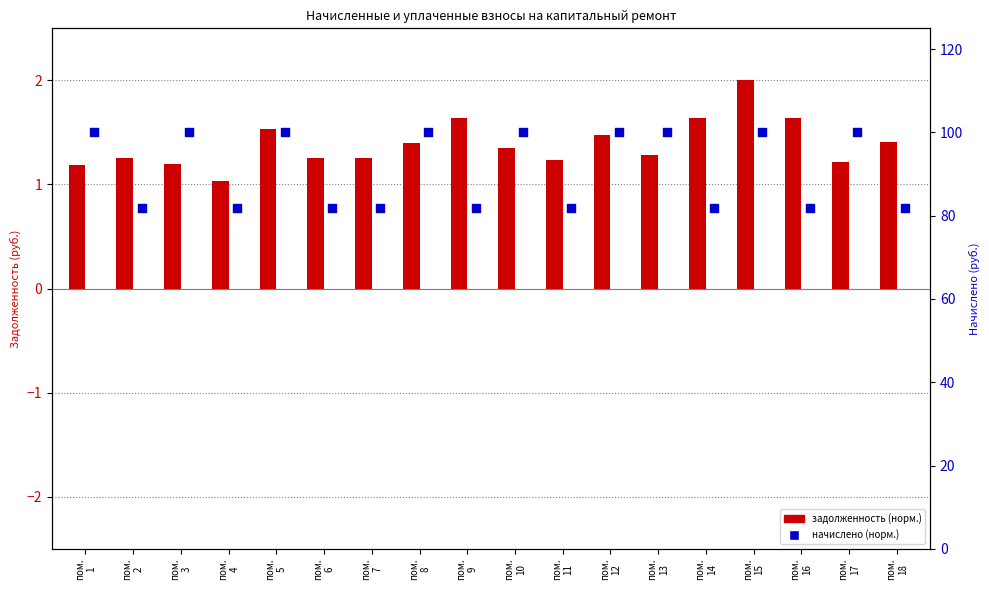

At which category is the sum across all series the highest?

пом.
15